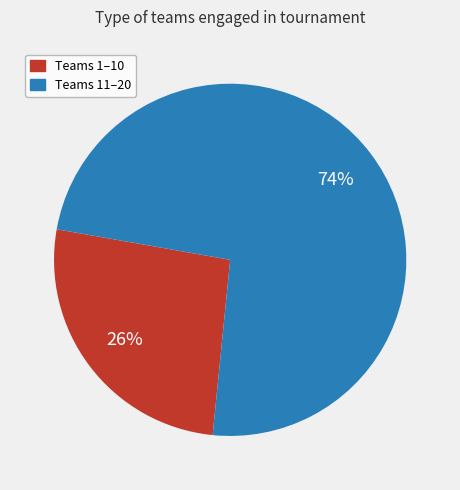

Is there a majority slice in this chart?

Yes